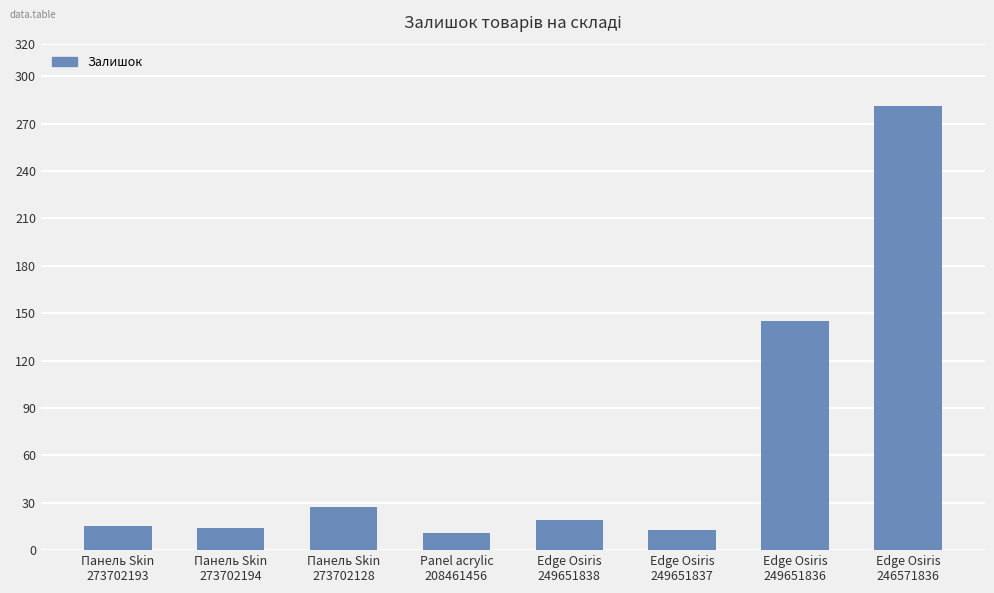

True or false: the data shows 281 at Edge Osiris
246571836.

True